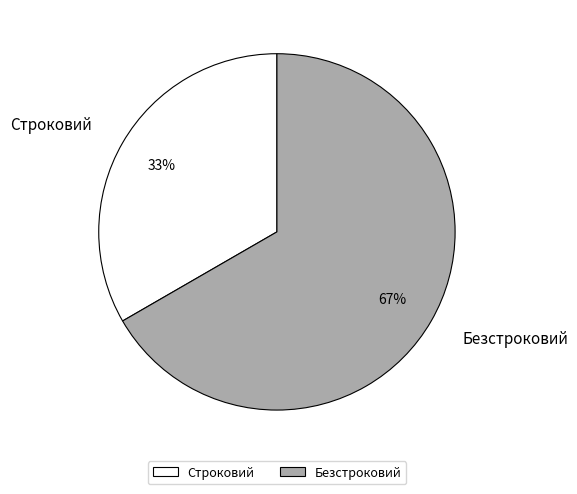

Do Безстроковий and Строковий together represent more than half of the pie?

Yes